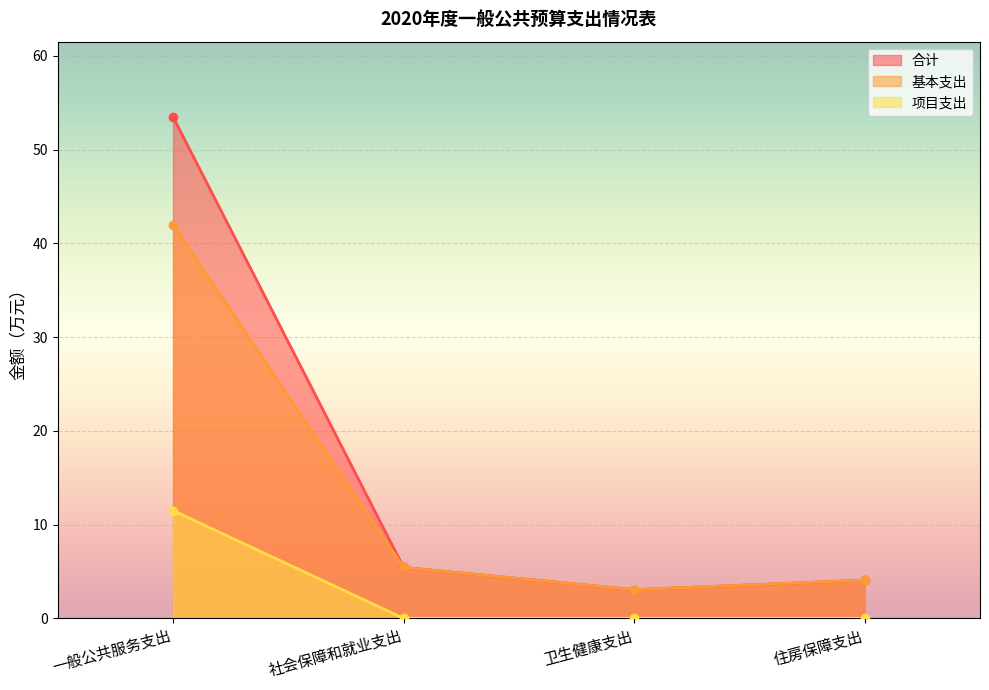

Read the 基本支出 value at 住房保障支出.

4.1